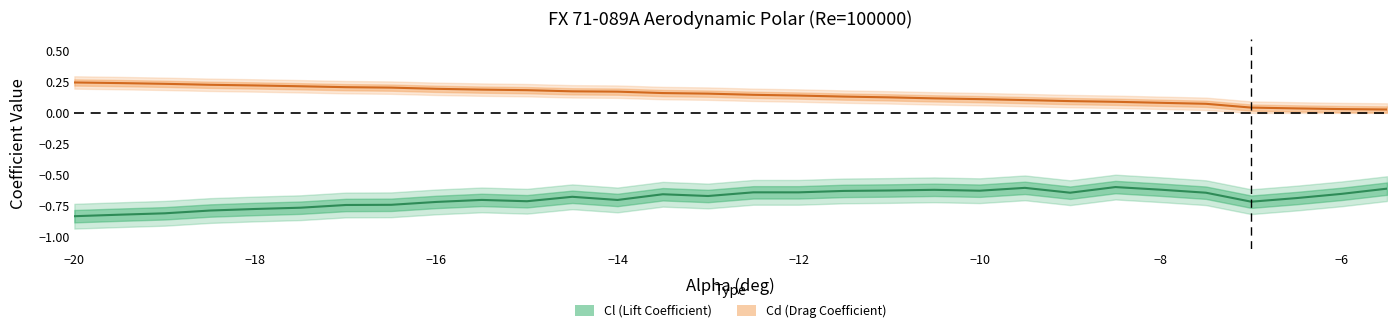

True or false: Cd_lower has more than 0 interior local peaks.

False